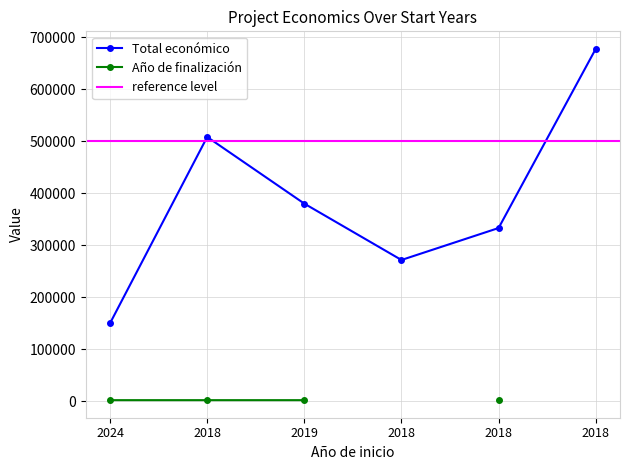

What is the average value?

386665